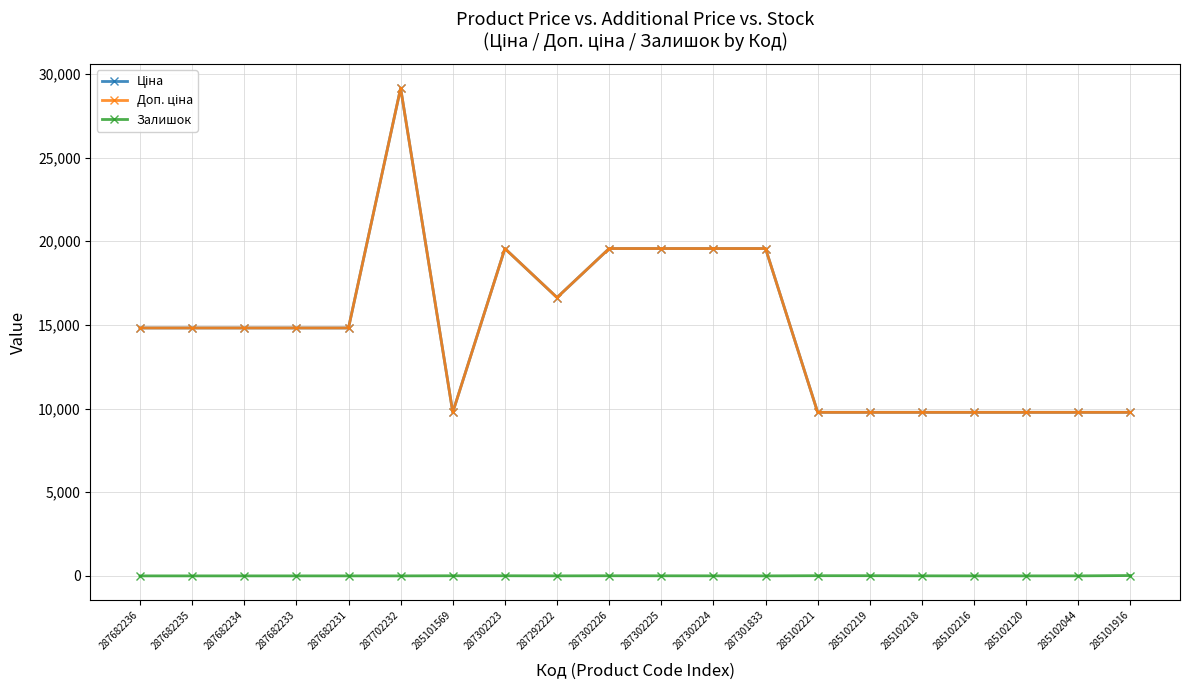

Which series has the widest spread of values?

Ціна